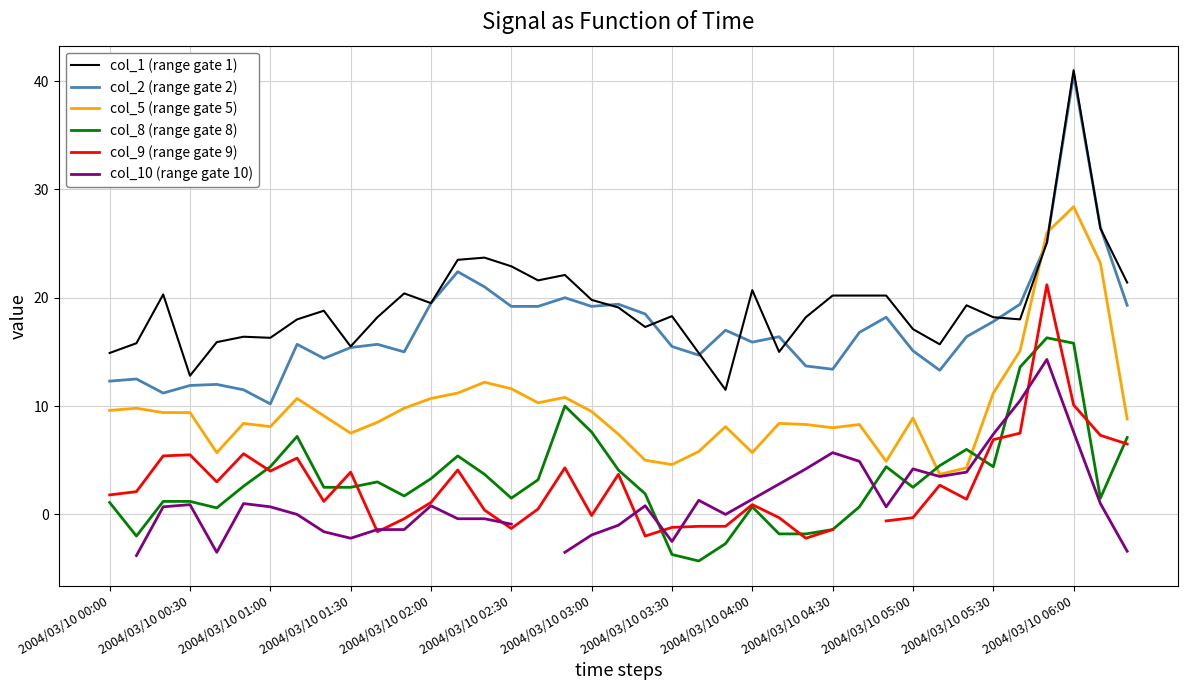

What is the difference between the second highest and minimum values in the col_1 (range gate 1) series?

14.9